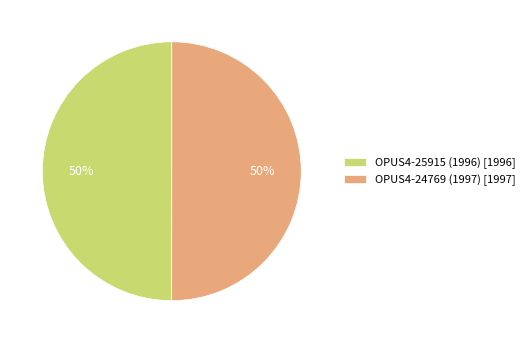

Do OPUS4-25915 (1996) [1996] and OPUS4-24769 (1997) [1997] together represent more than half of the pie?

Yes